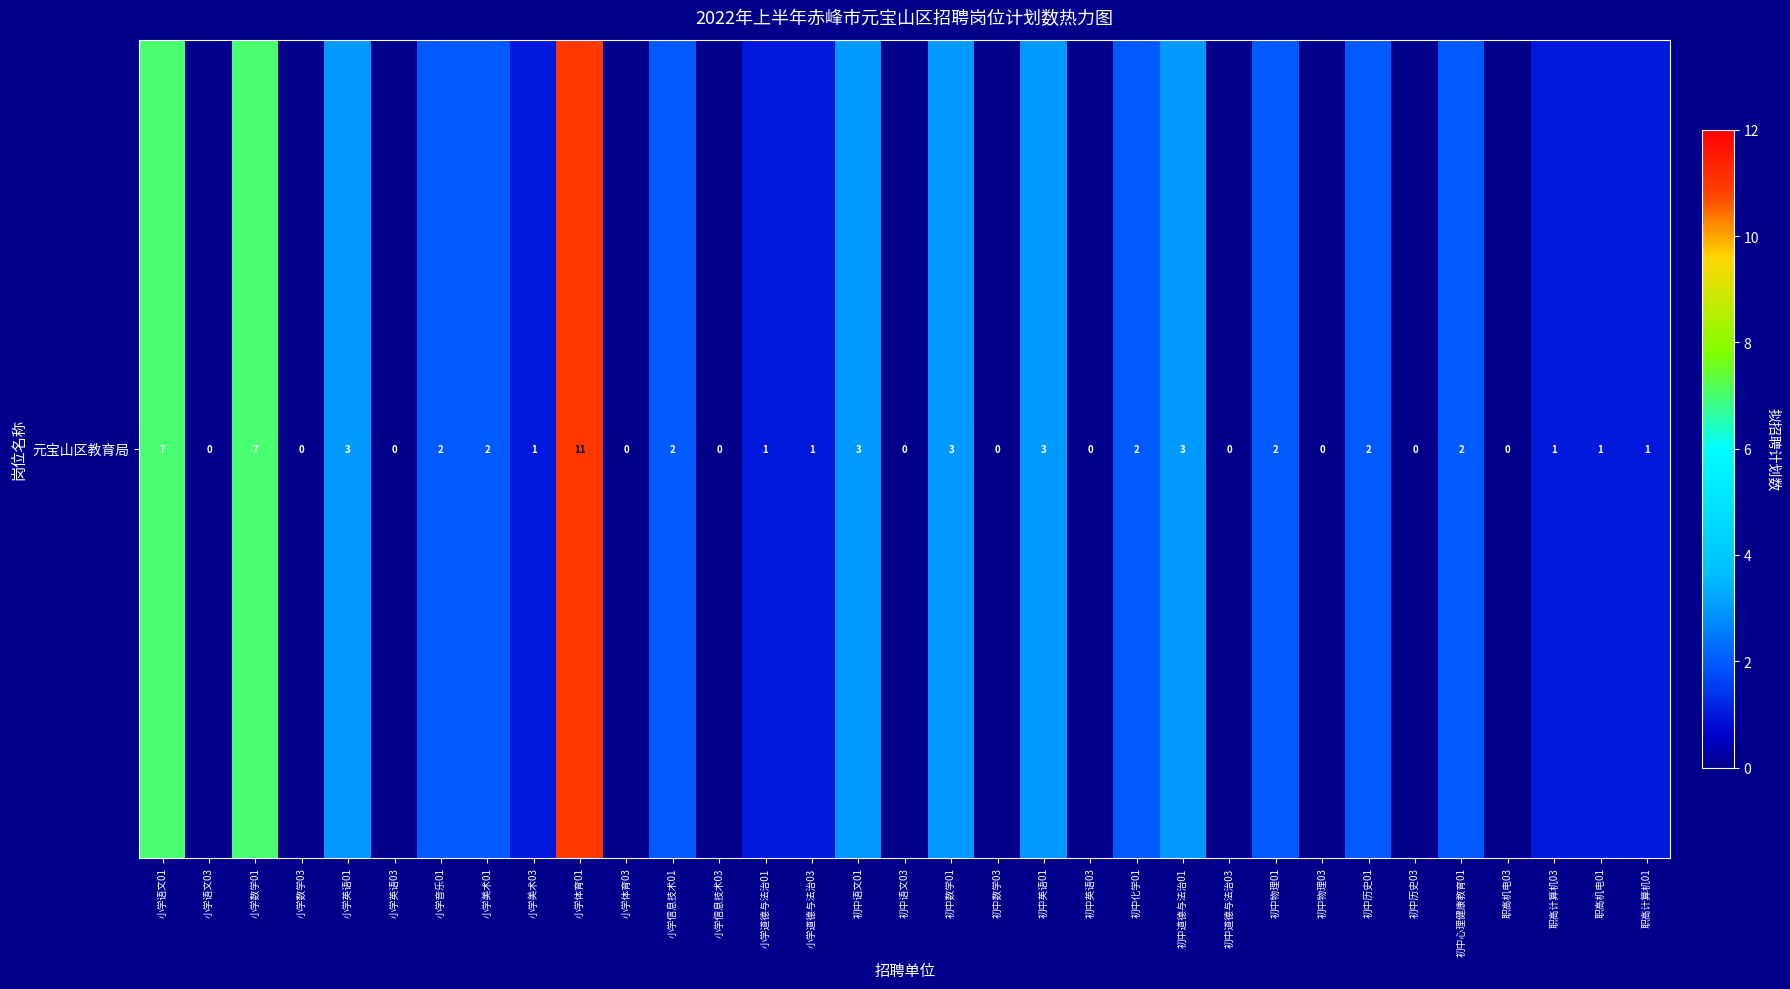

How many categories are shown in the chart?

33